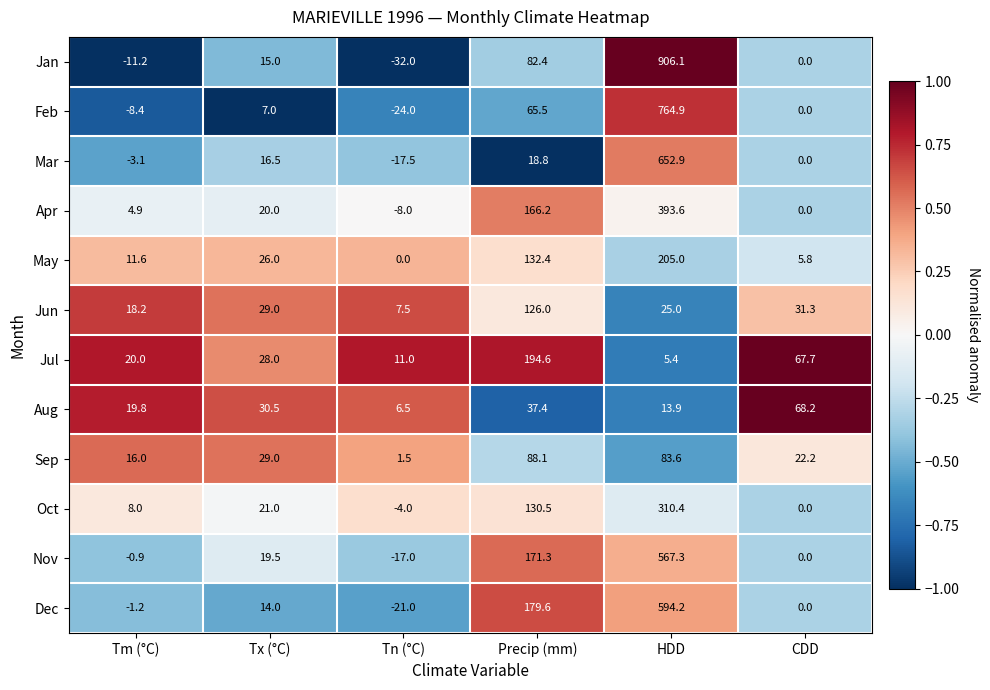

At which label does May reach its peak?

HDD